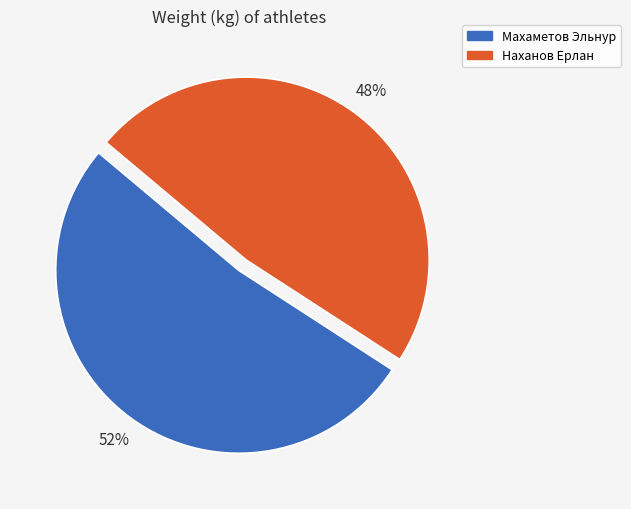

To the nearest percent, what is the difference between the Махаметов Эльнур and Наханов Ерлан slice percentages?

4%